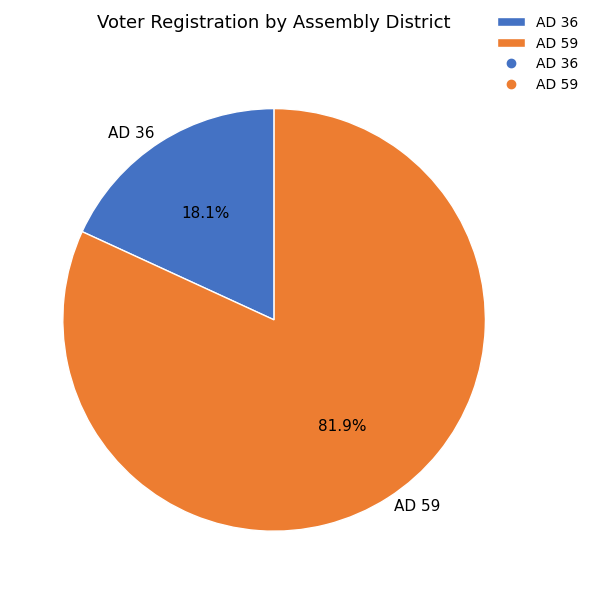

Rank the categories by value from lowest to highest.

AD 36, AD 59